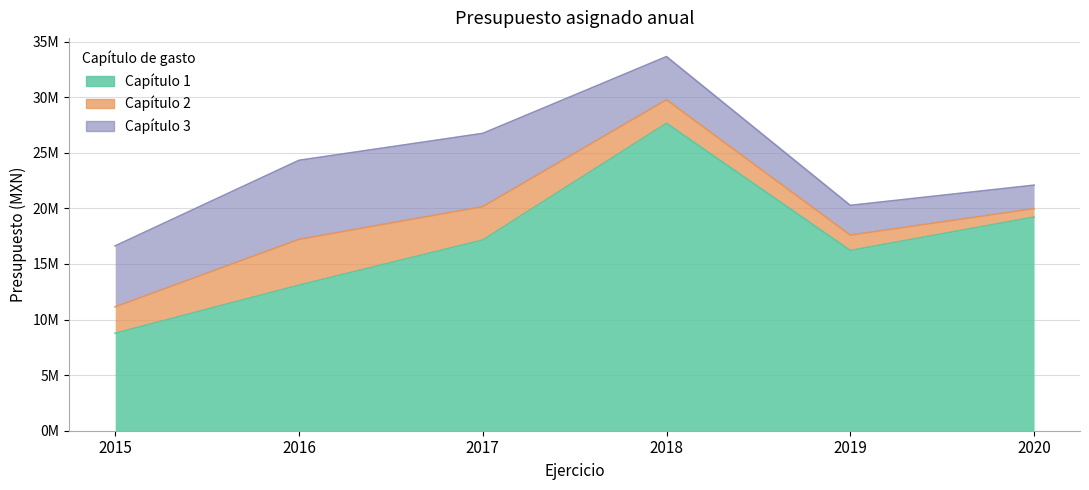

The value of Capítulo 1 at 2016 is 3766407.3. True or false?

False